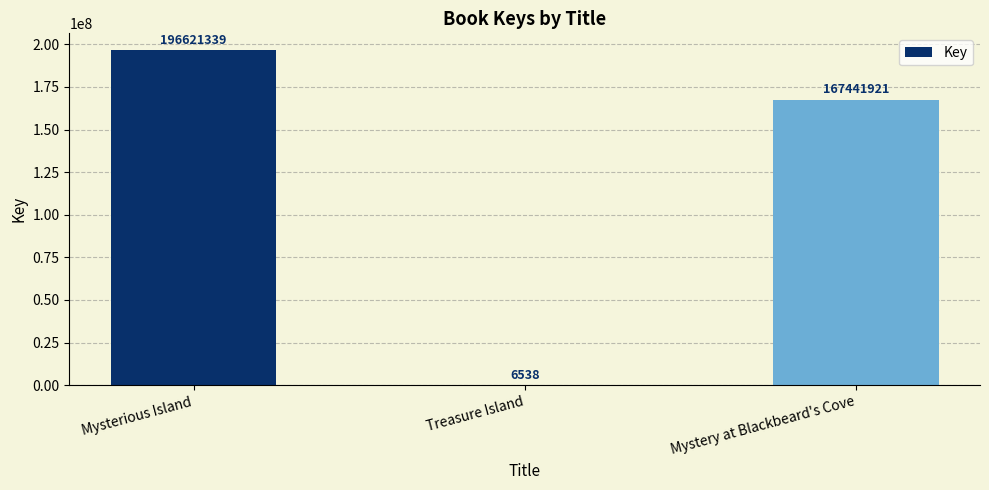

At which label is the value closest to 98313938?

Mystery at Blackbeard's Cove